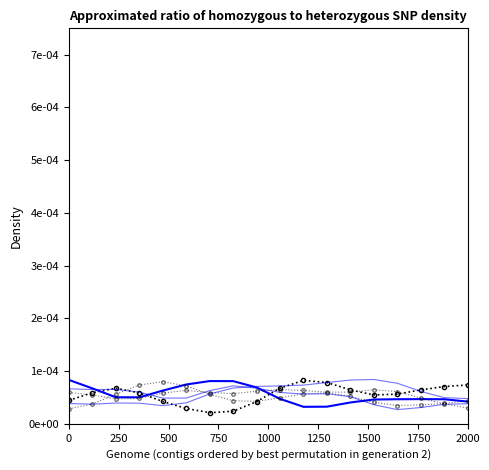

The value of col_8 at 9 is 0.0. True or false?

False